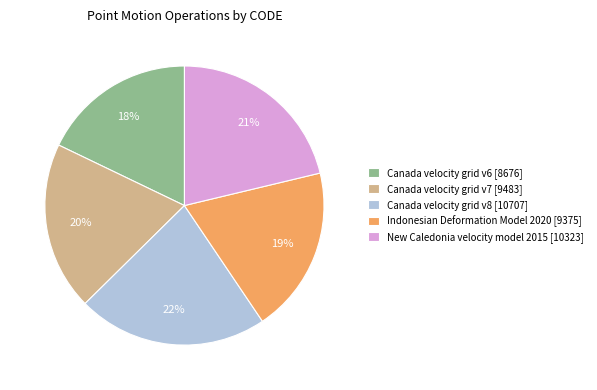

The Canada velocity grid v7 slice represents 14% of the pie. True or false?

False